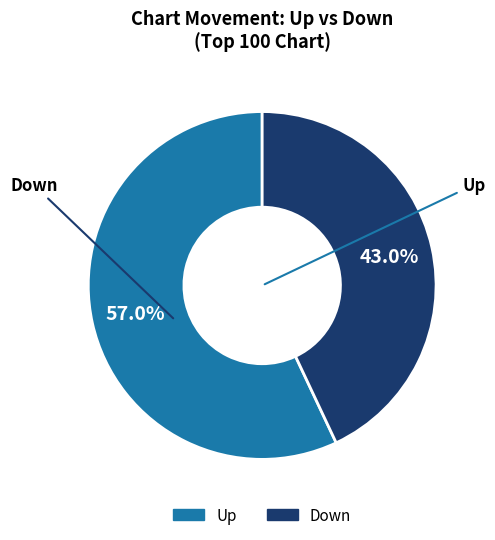

Is there any slice that represents more than half of the pie?

Yes